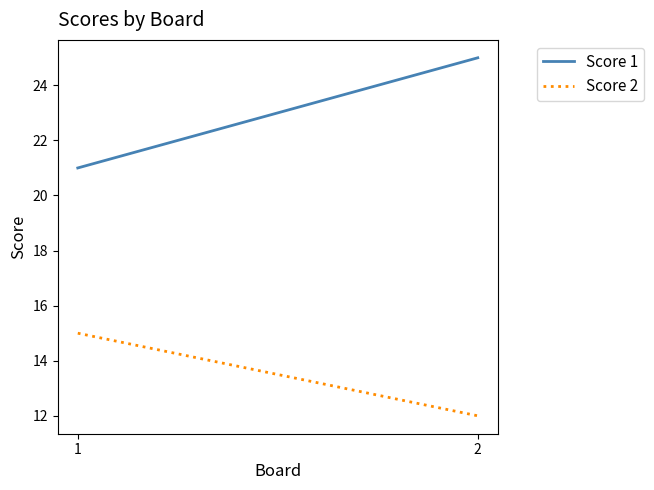

Which series has the largest range (max minus min)?

Score 1